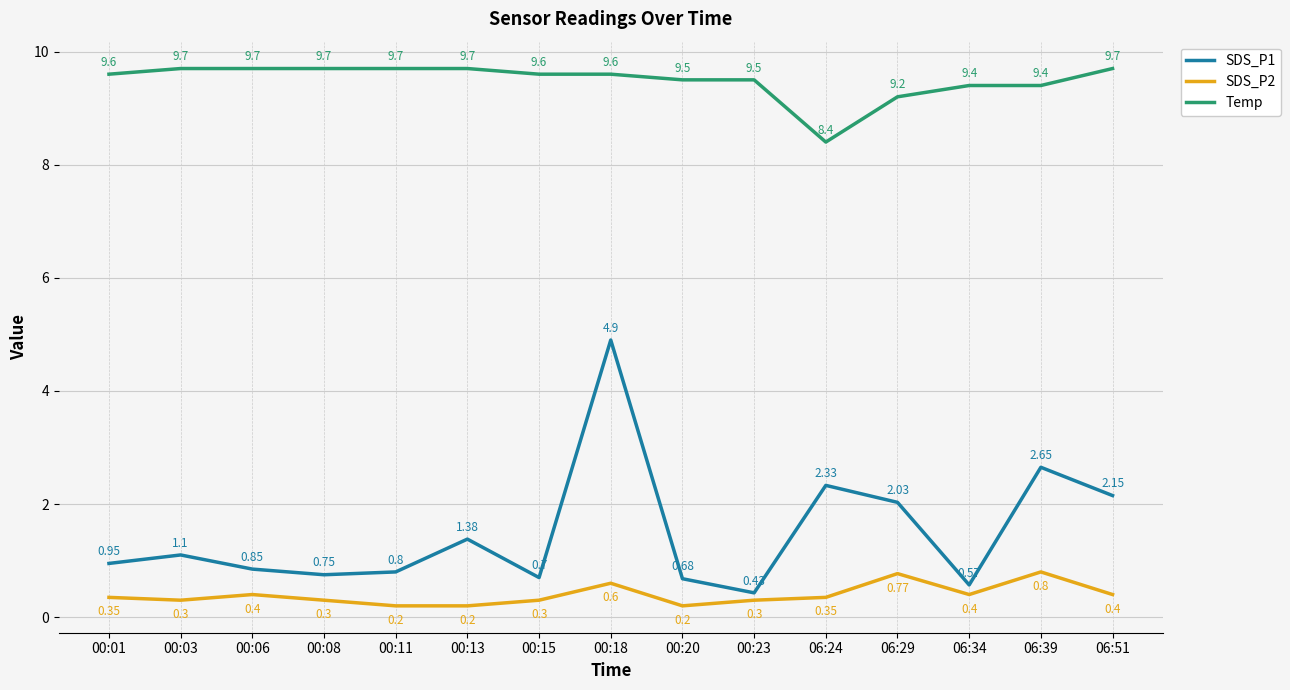

Rank the series by their maximum value, from highest to lowest.

Temp, SDS_P1, SDS_P2